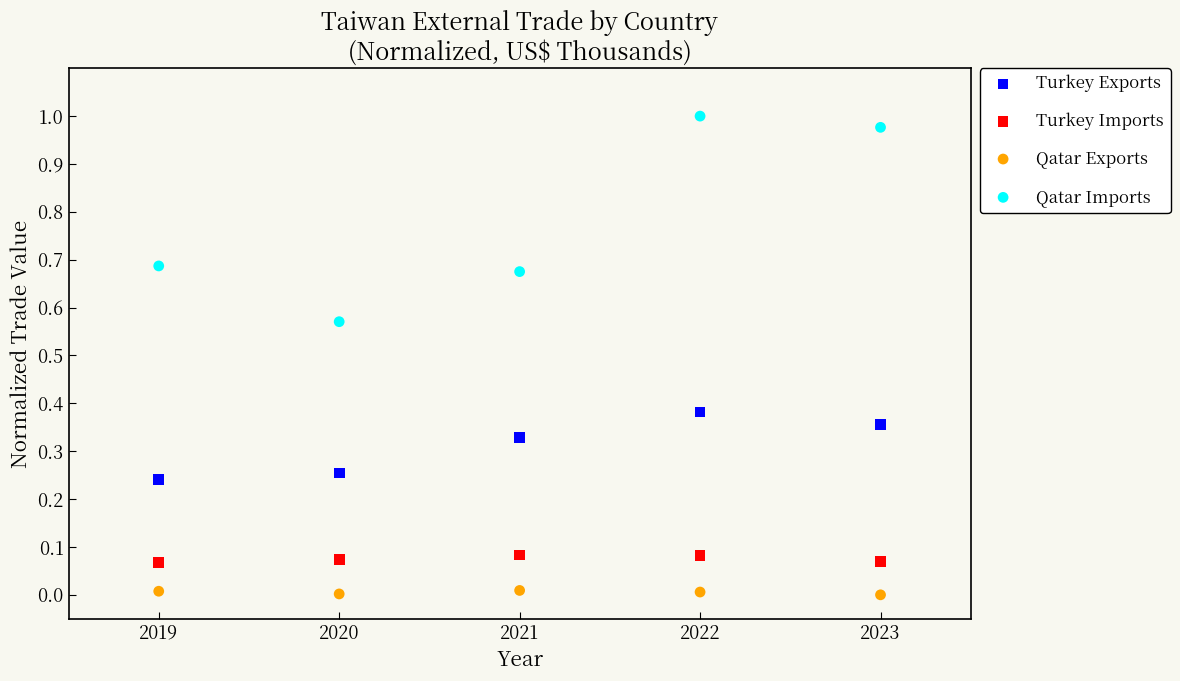

Which series reaches the minimum Y coordinate?

Qatar Exports